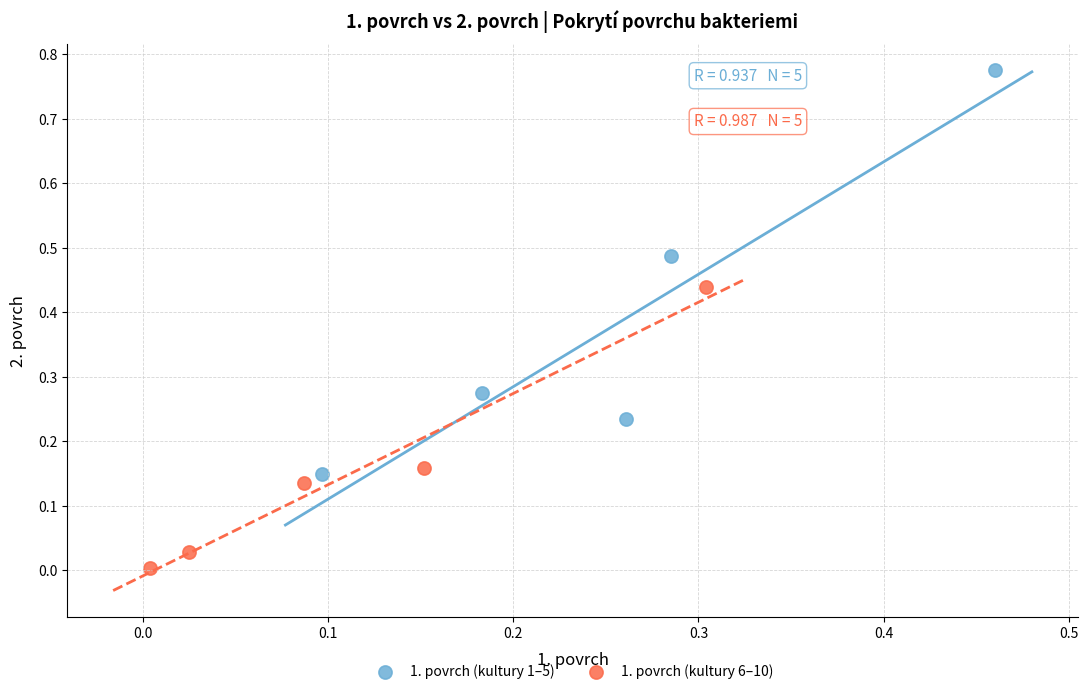

Which series has the widest spread of Y values?

1. povrch (kultury 1–5)